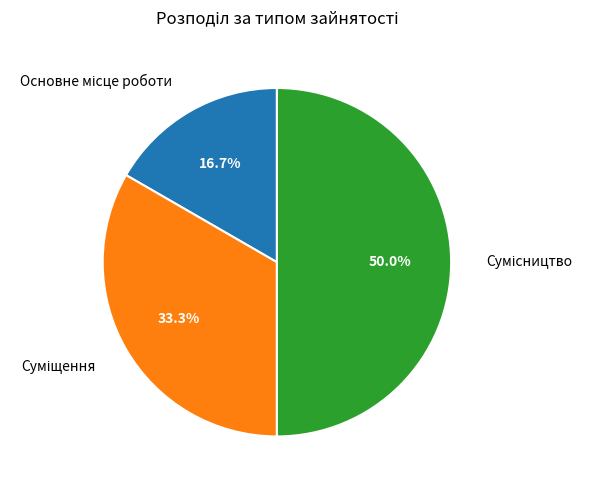

What is the change in value from Суміщення to Сумісництво?

+1